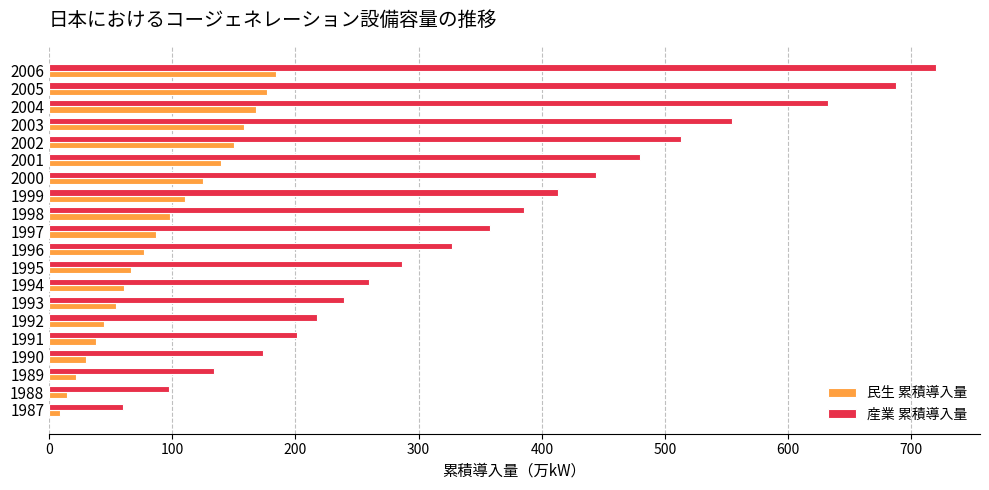

What is the difference between the maximum and minimum values in the 産業 累積導入量 series?

659.9